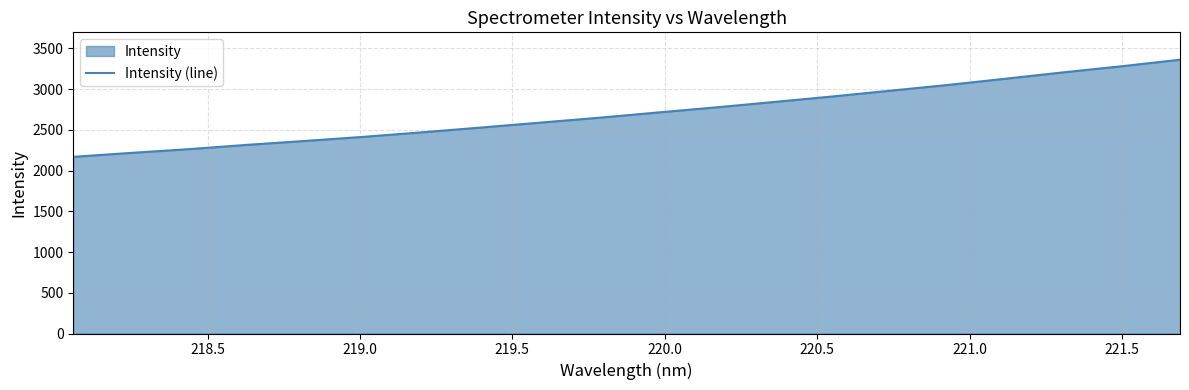

True or false: the data has more than 2 interior local peaks.

False